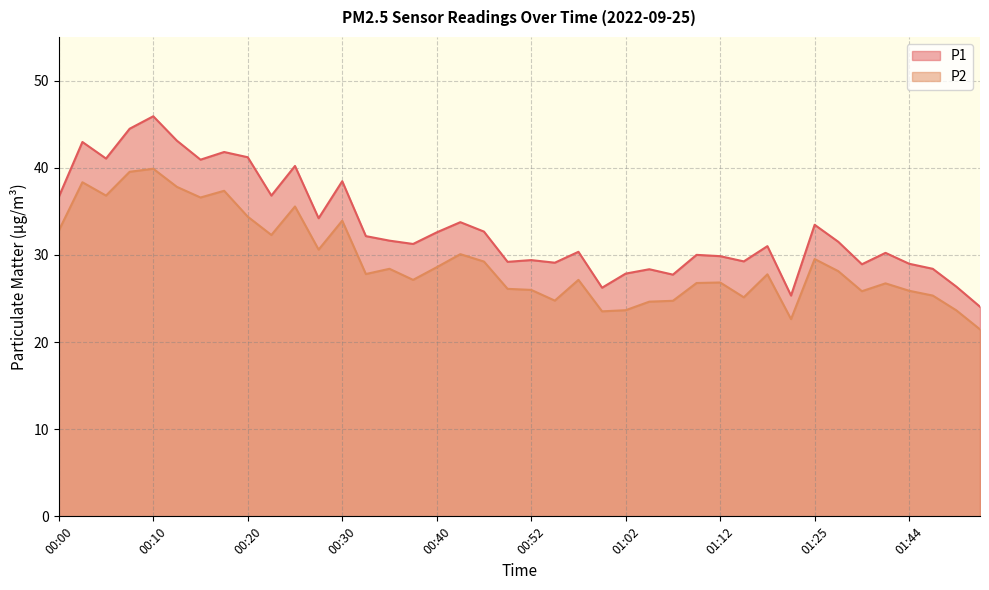

True or false: P2 and P1 intersect in this chart.

False